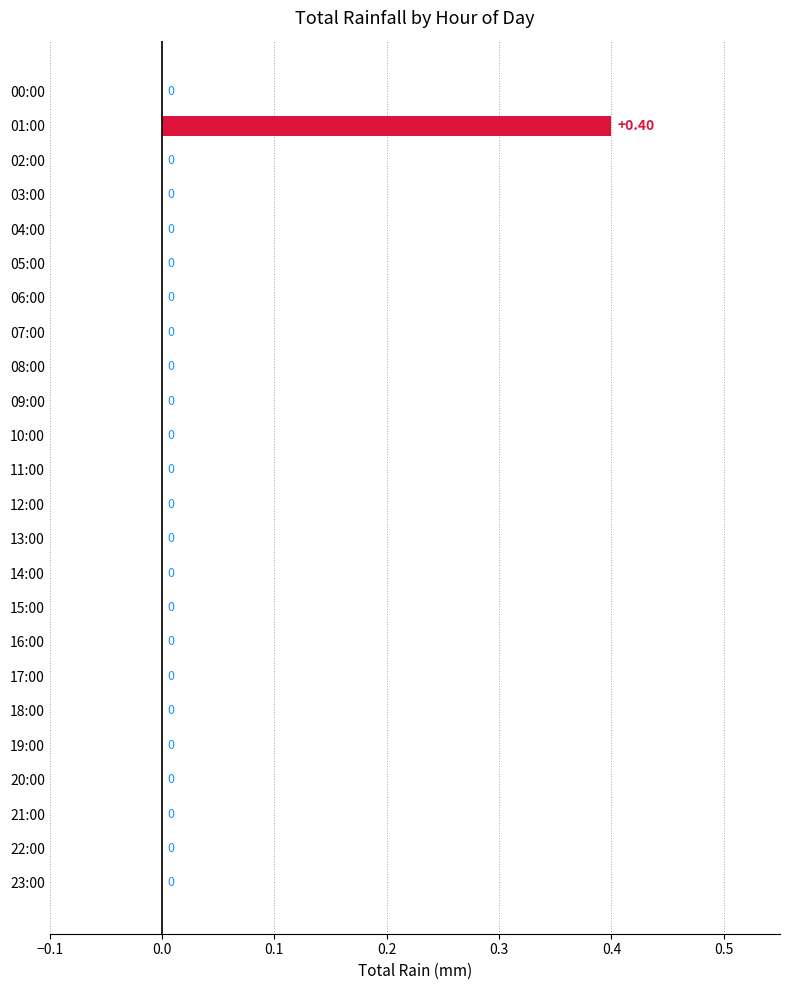

How many series are shown in this chart?

1